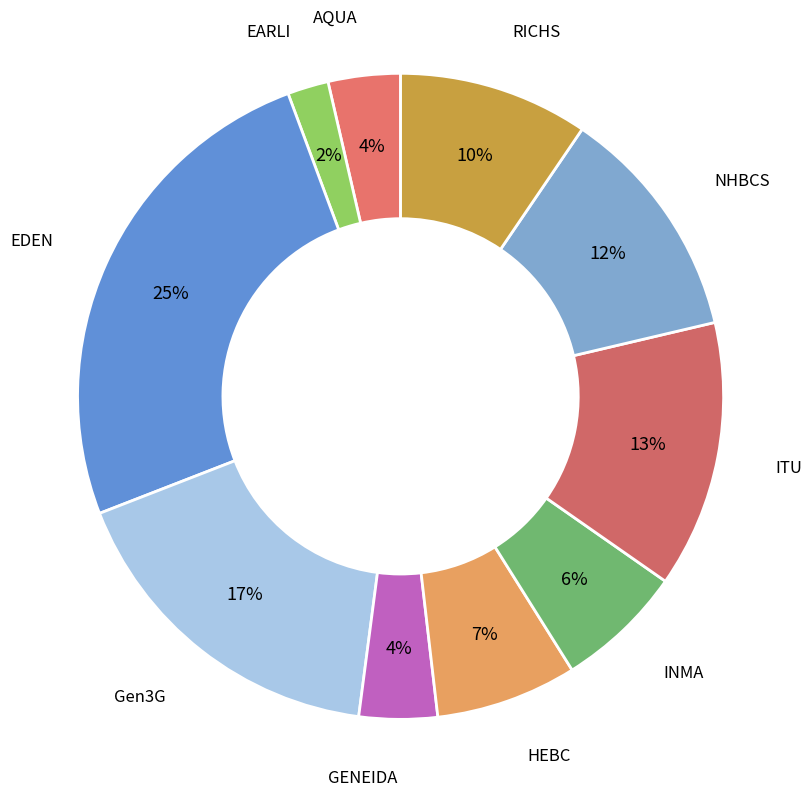

Is it true that GENEIDA is 4% of the pie?

True